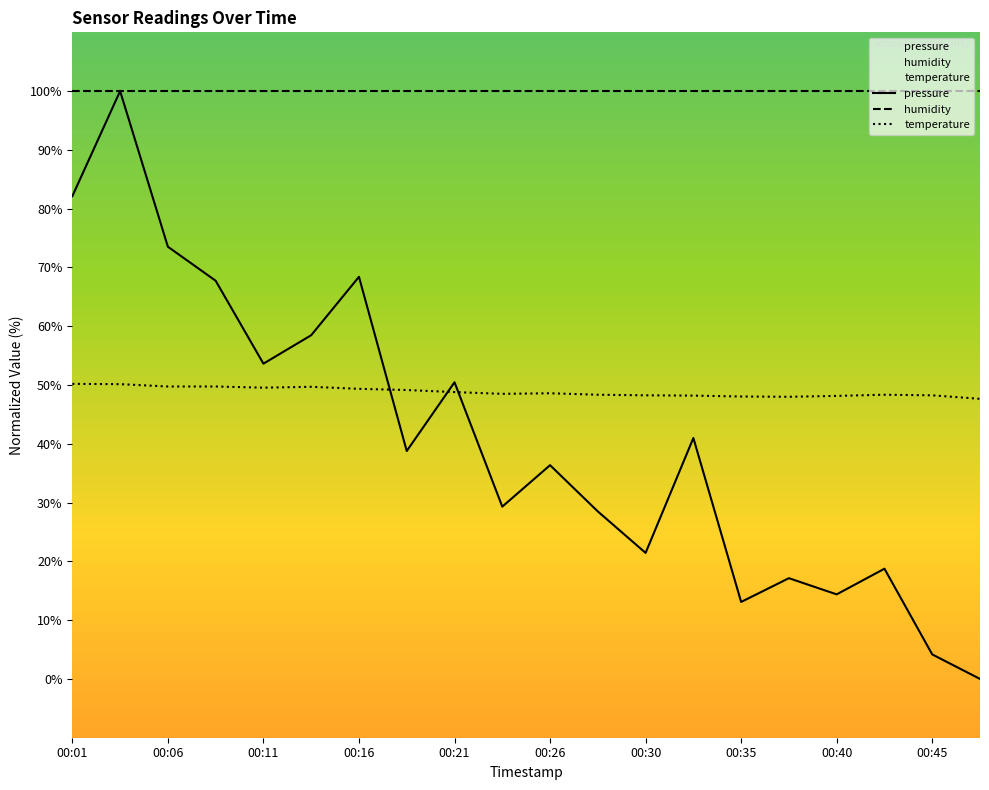

What is the maximum value for pressure?

100.0